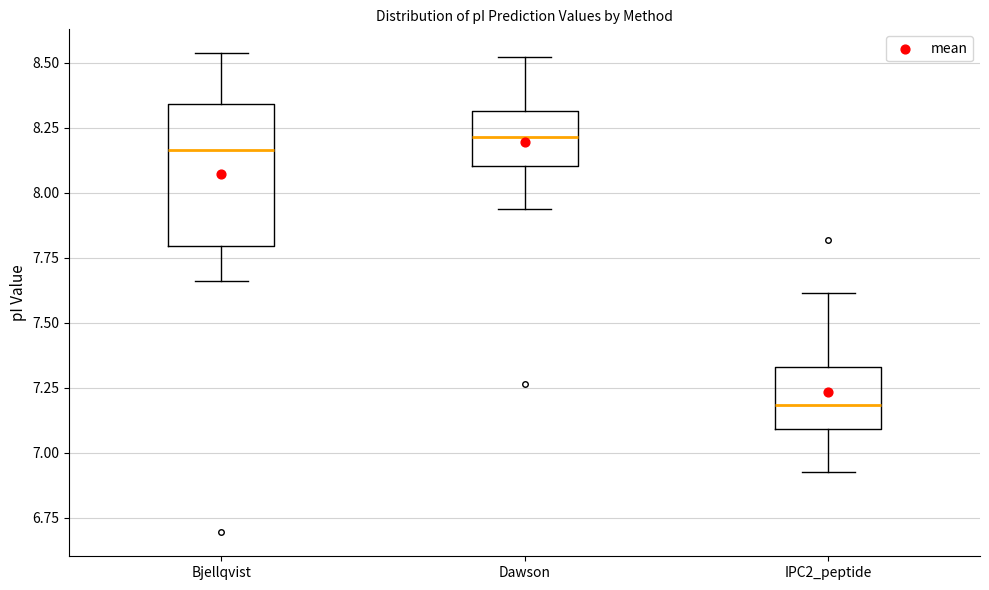

Where does the lower whisker of the box for Bjellqvist end on the y-axis? The values are not printed on the chart, so give them approximately, as read against the axis.

7.65